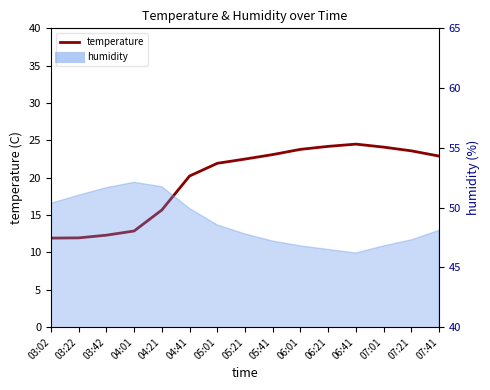

The value at 06:21 is 24.2. True or false?

True